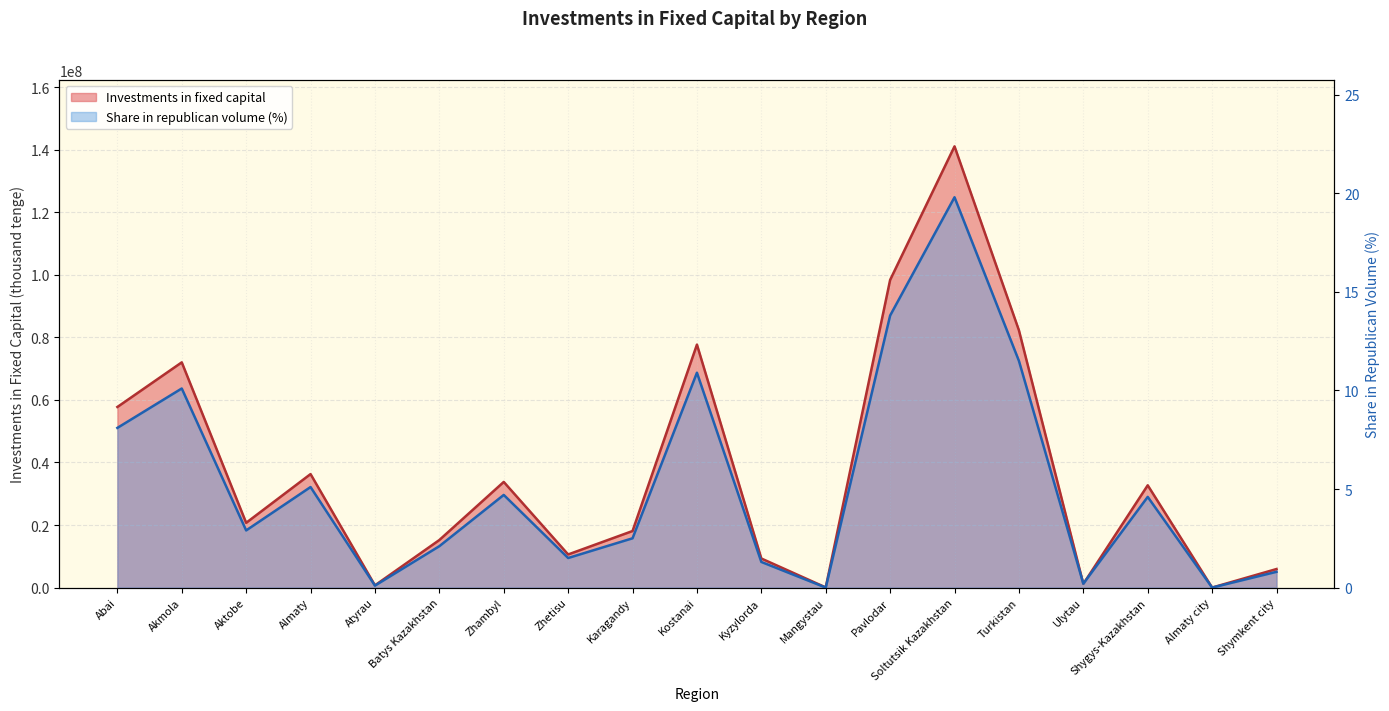

Where is the first local maximum for Investments in fixed capital?

Akmola